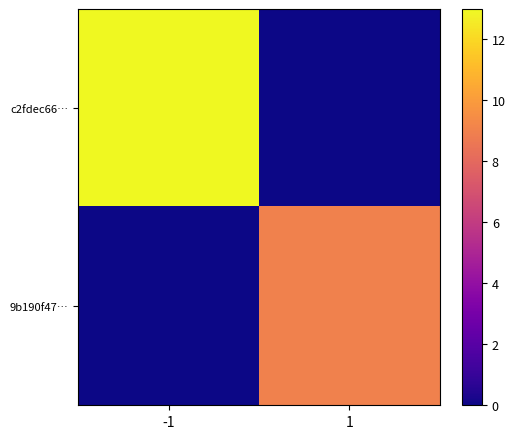

Which has a higher value, -1 or 1?

-1